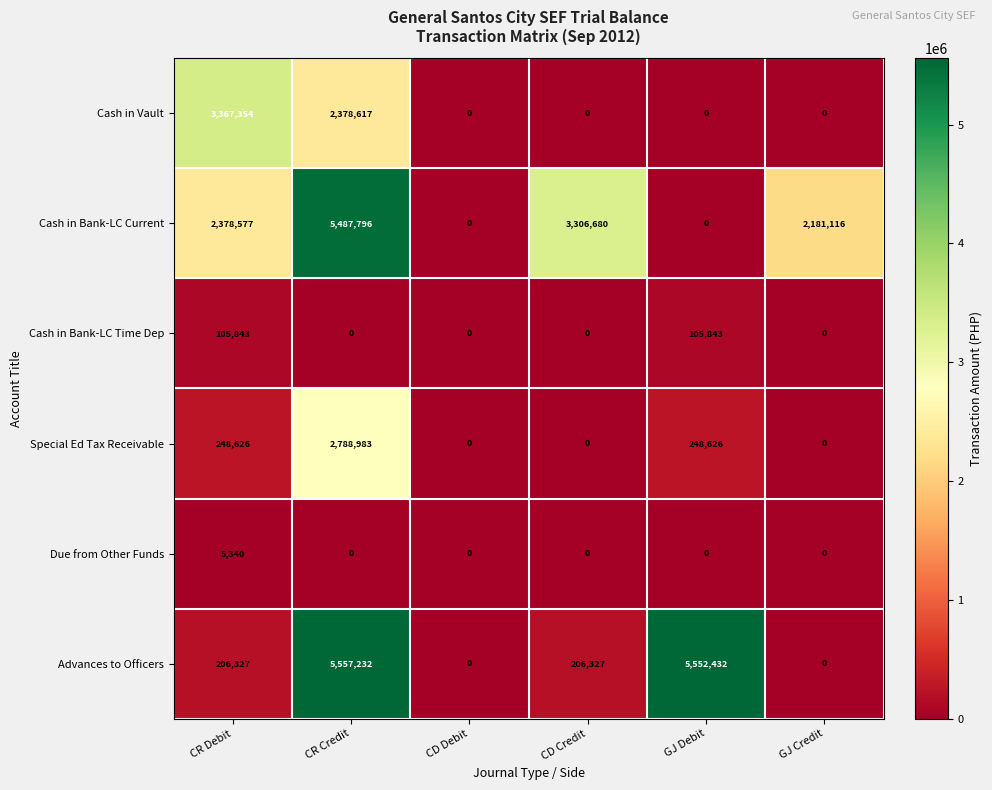

List the series in order of their peak value, highest first.

Advances to Officers, Cash in Bank-LC Current, Cash in Vault, Special Ed Tax Receivable, Cash in Bank-LC Time Dep, Due from Other Funds